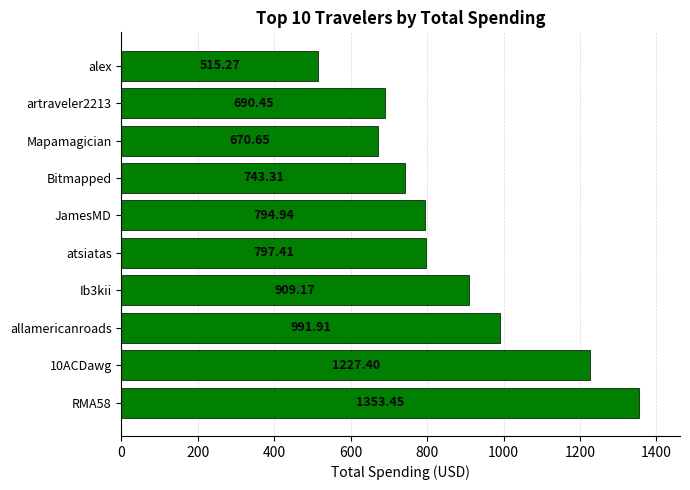

Count the number of data series in this chart.

1